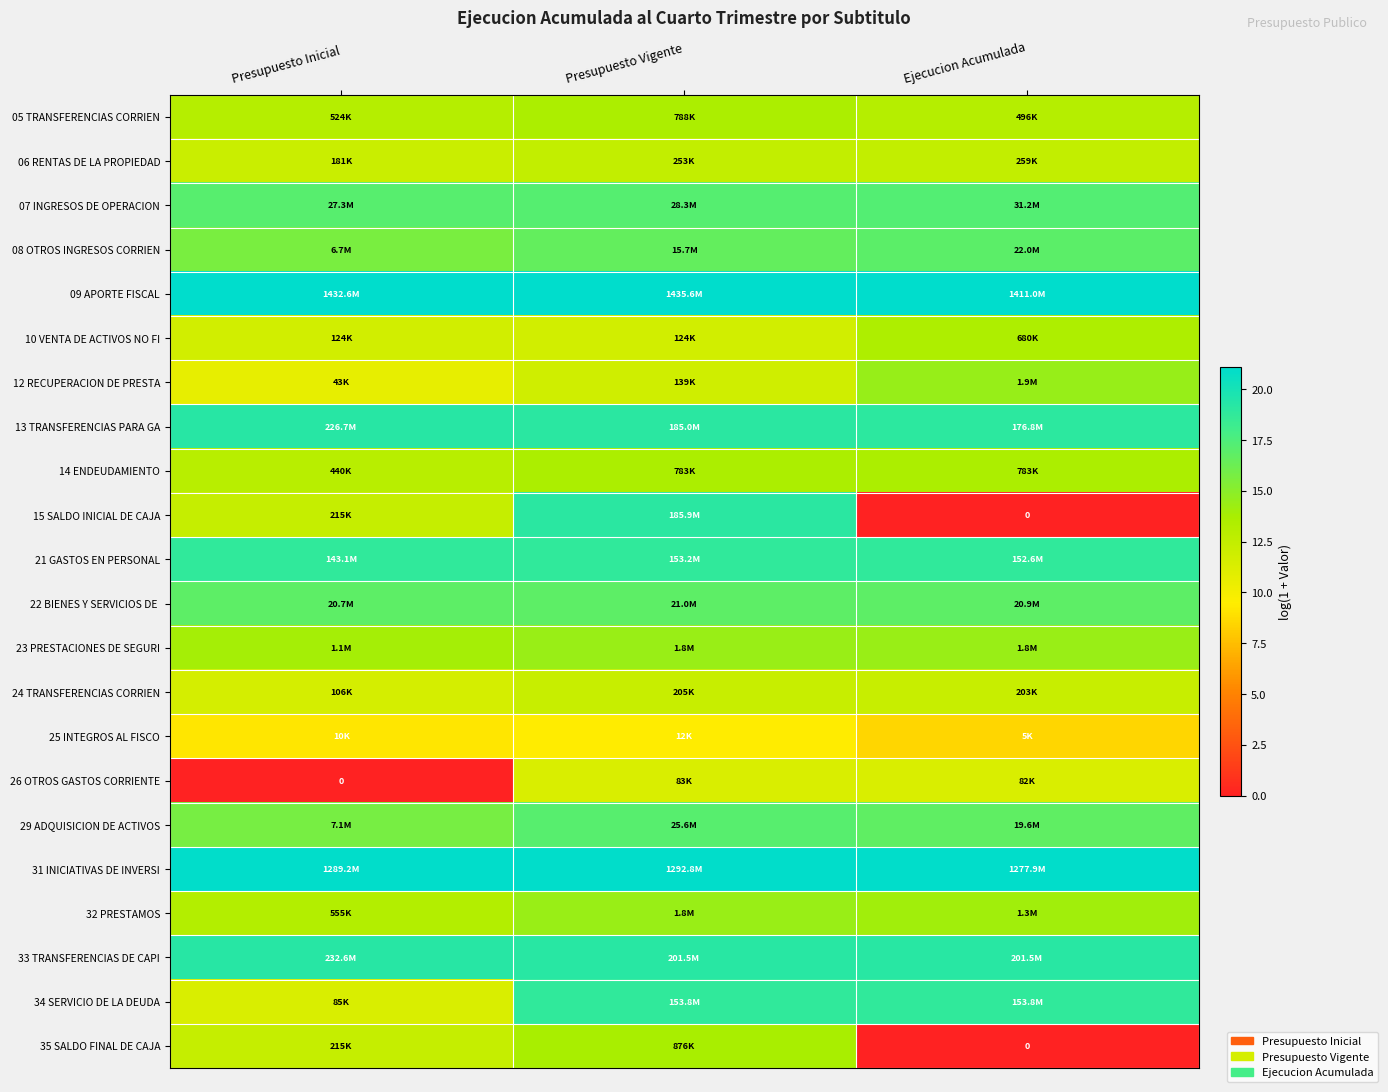

The 13 TRANSFERENCIAS PARA GA series shows 12.0 at Presupuesto Inicial. True or false?

False